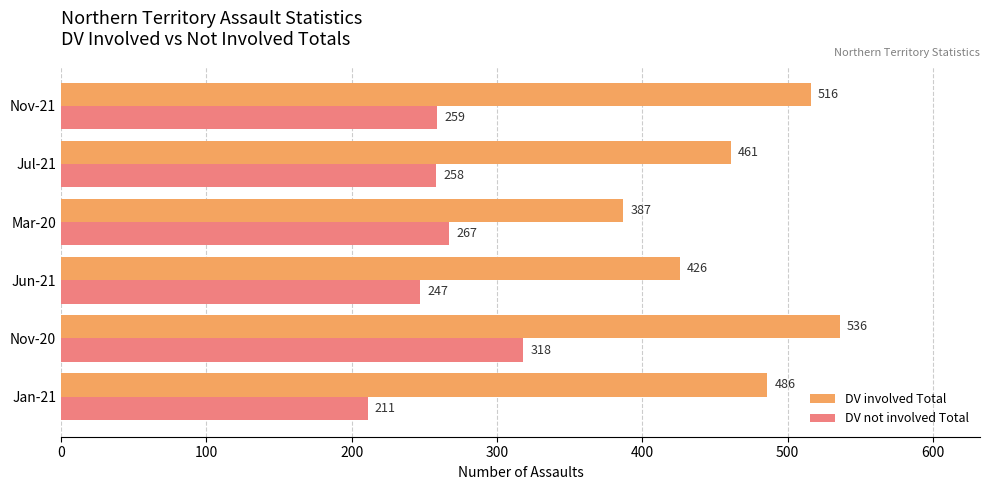

Which series changed the most between Jan-21 and Mar-20?

DV involved Total